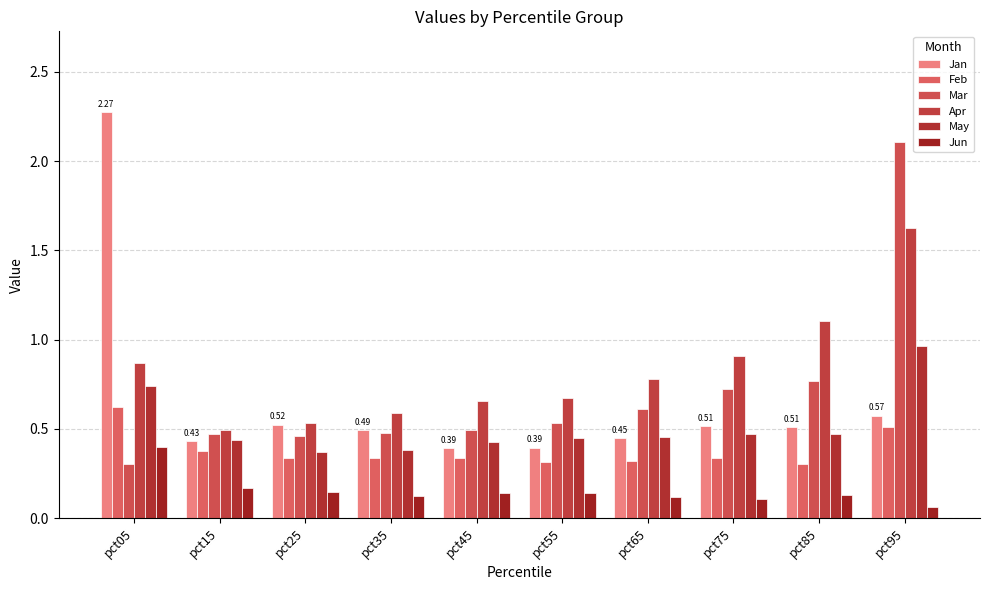

Count the number of categories in the chart.

10